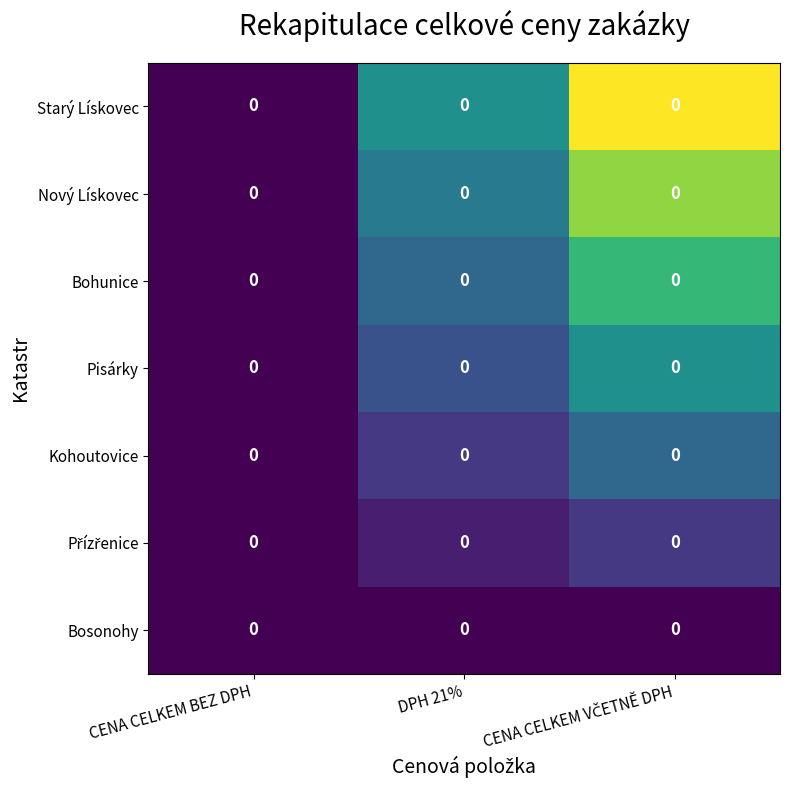

List the series in order of their overall mean, lowest first.

Bosonohy, Přízřenice, Kohoutovice, Pisárky, Bohunice, Nový Lískovec, Starý Lískovec